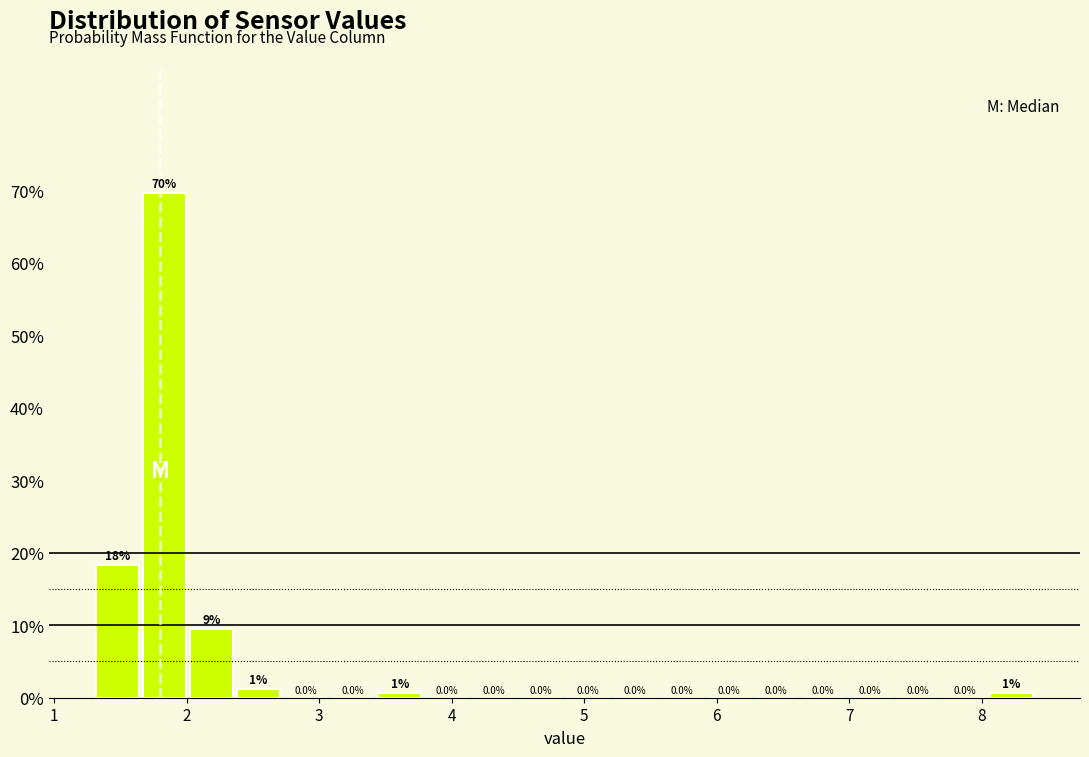

Around what value on the x-axis is the tallest bar? Give the approximate position of its centre, as read against the axis.

1.8